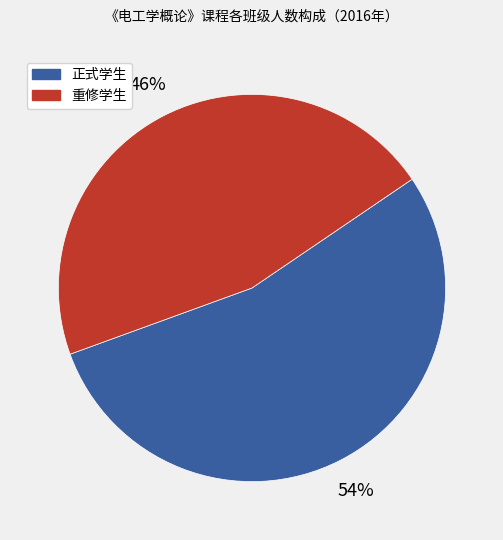

To the nearest percent, what is the average slice percentage?

50%